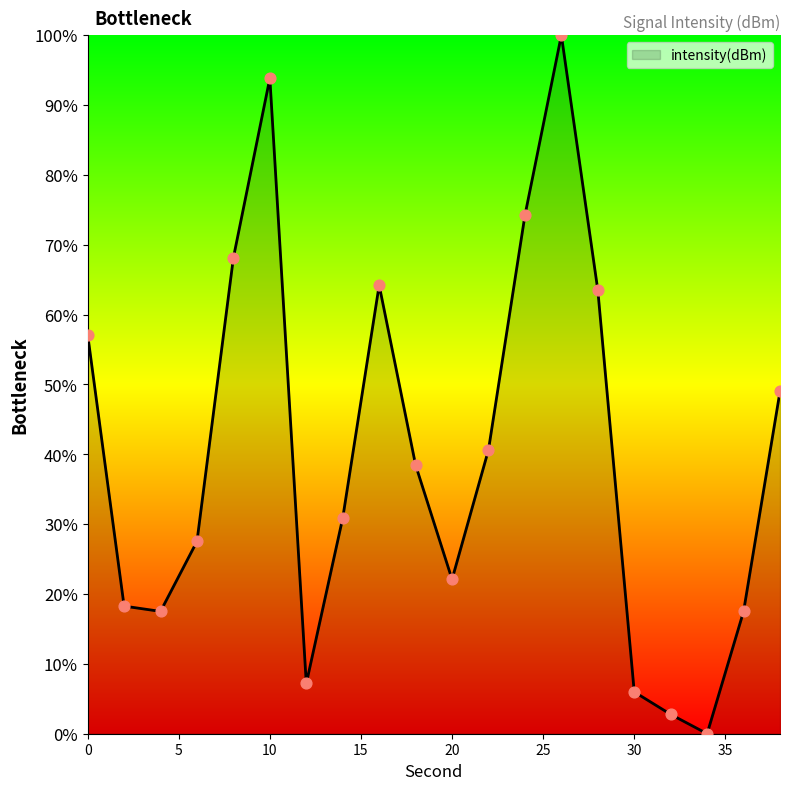

What is the greatest value displayed?

100.0